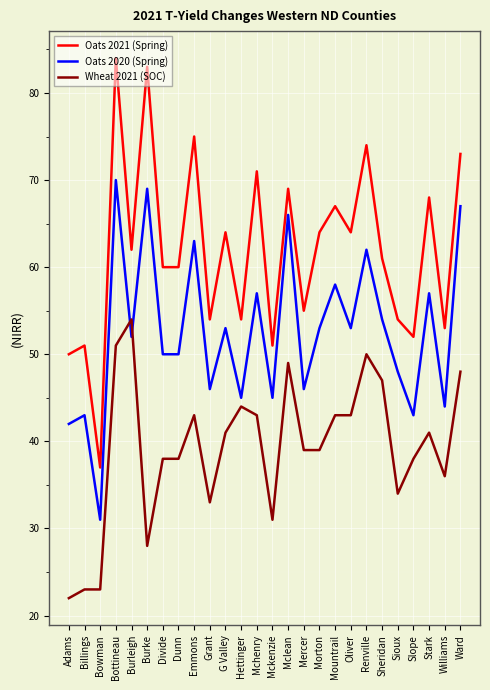

Reading right to left, transcribe all the data shown in this chart.

Oats 2021 (Spring): 73	53	68	52	54	61	74	64	67	64	55	69	51	71	54	64	54	75	60	60	83	62	84	37	51	50
Oats 2020 (Spring): 67	44	57	43	48	54	62	53	58	53	46	66	45	57	45	53	46	63	50	50	69	52	70	31	43	42
Wheat 2021 (SOC): 48	36	41	38	34	47	50	43	43	39	39	49	31	43	44	41	33	43	38	38	28	54	51	23	23	22